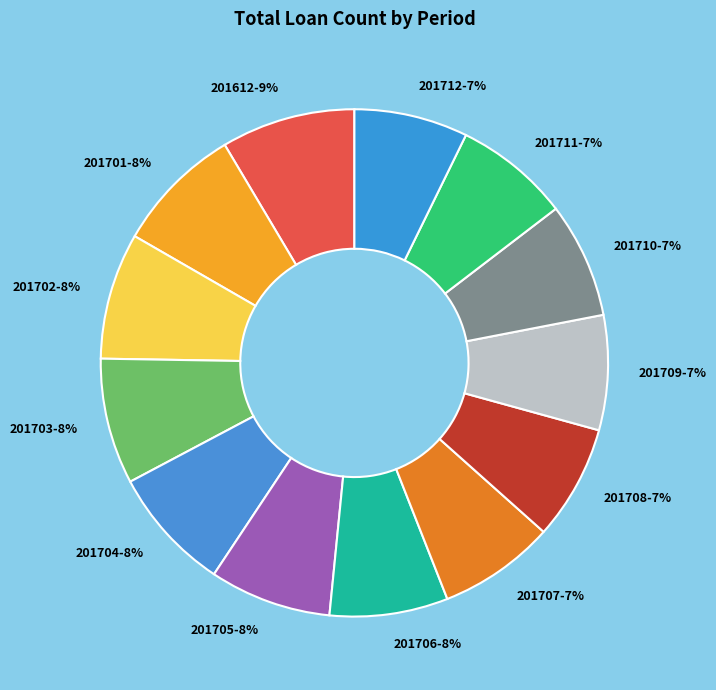

What is the ratio of the value at 201703 to the value at 201707?

1.1